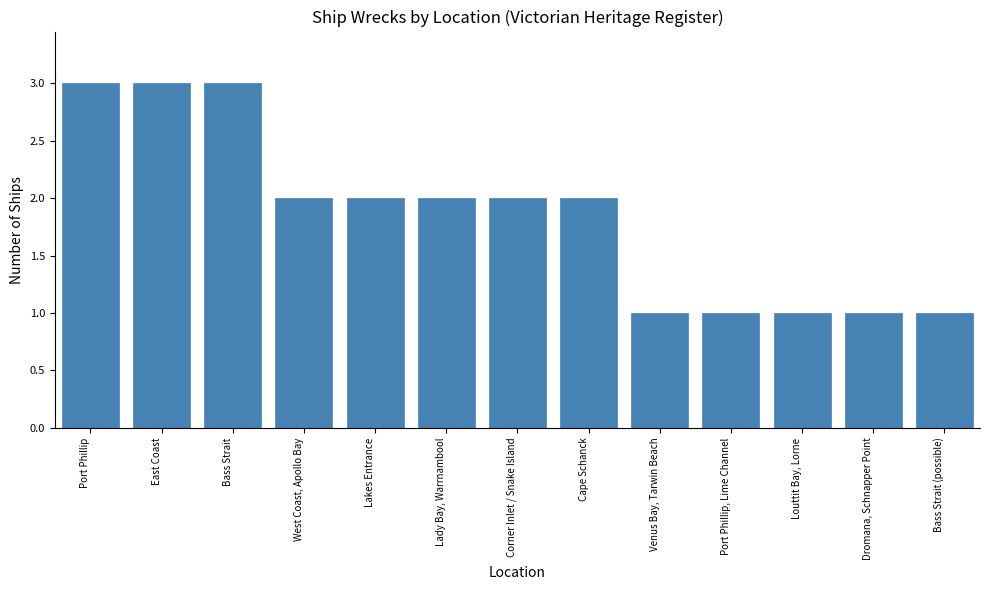

Reading left to right, list all the values displayed in this chart.

3	3	3	2	2	2	2	2	1	1	1	1	1